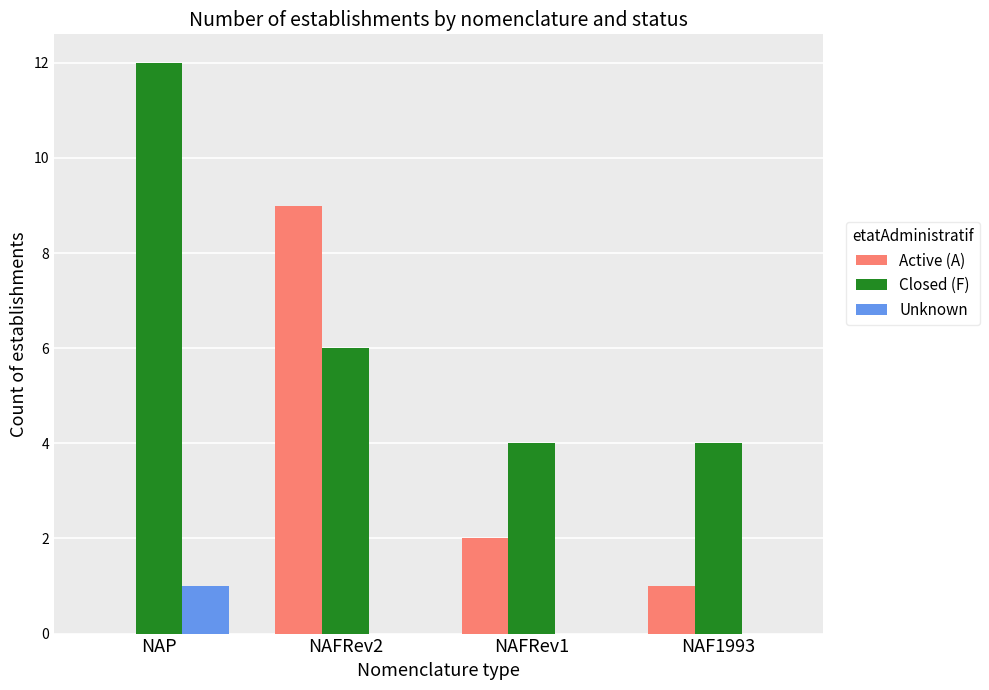

Which category has the highest value across all series?

NAP